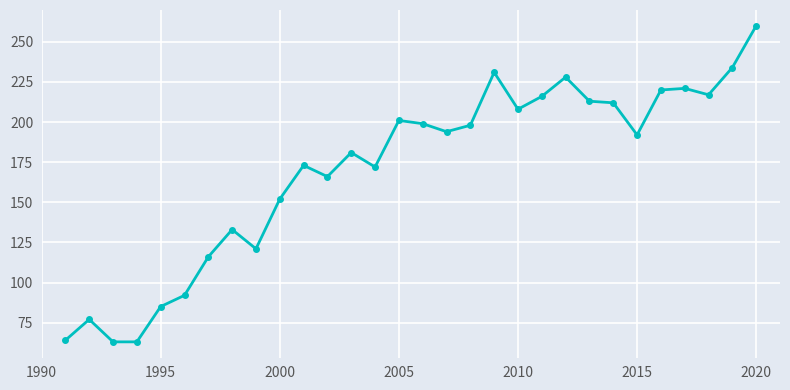

What is the value of the 18th point from the left?

198